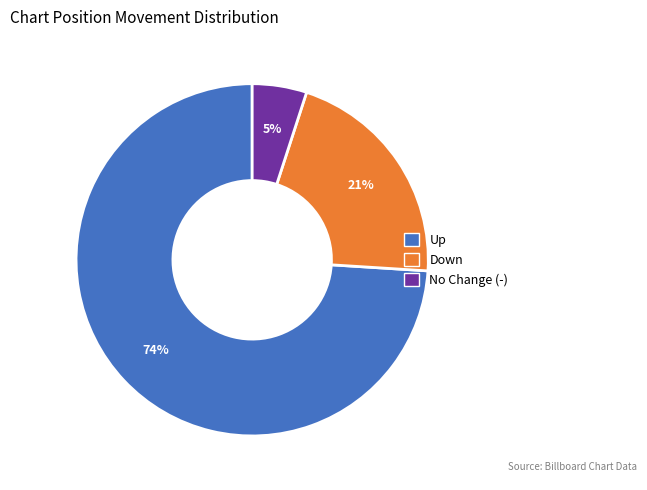

To the nearest percent, what is the difference between the largest and smallest slice percentages?

69%